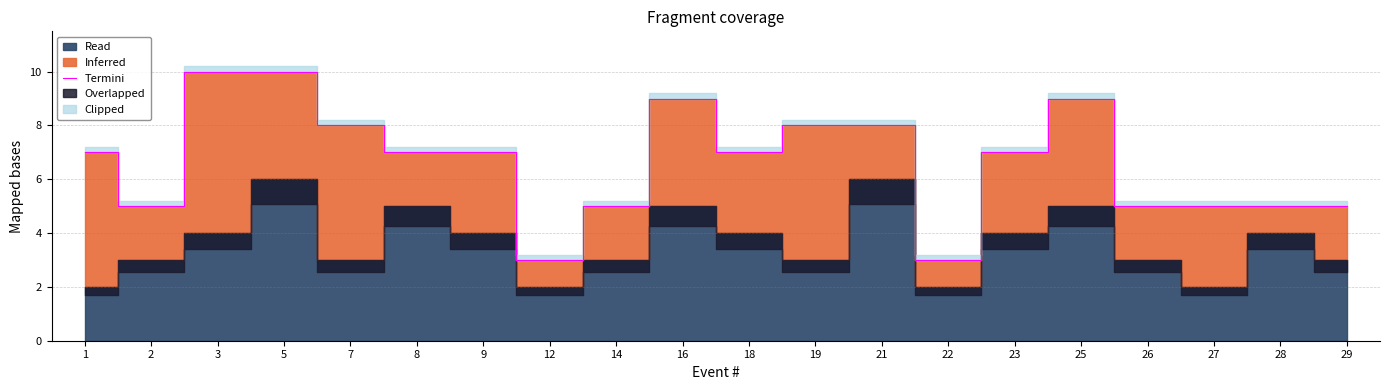

What is the difference between the maximum and minimum values?

7